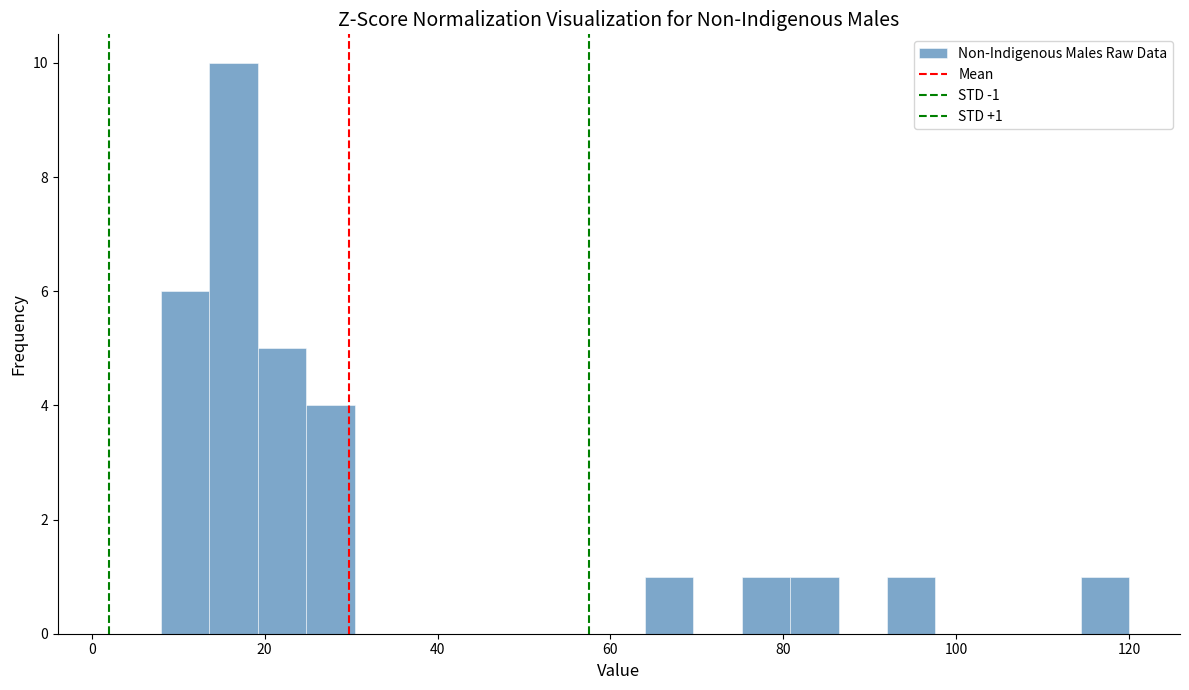

Around what value on the x-axis is the tallest bar? Give the approximate position of its centre, as read against the axis.

16